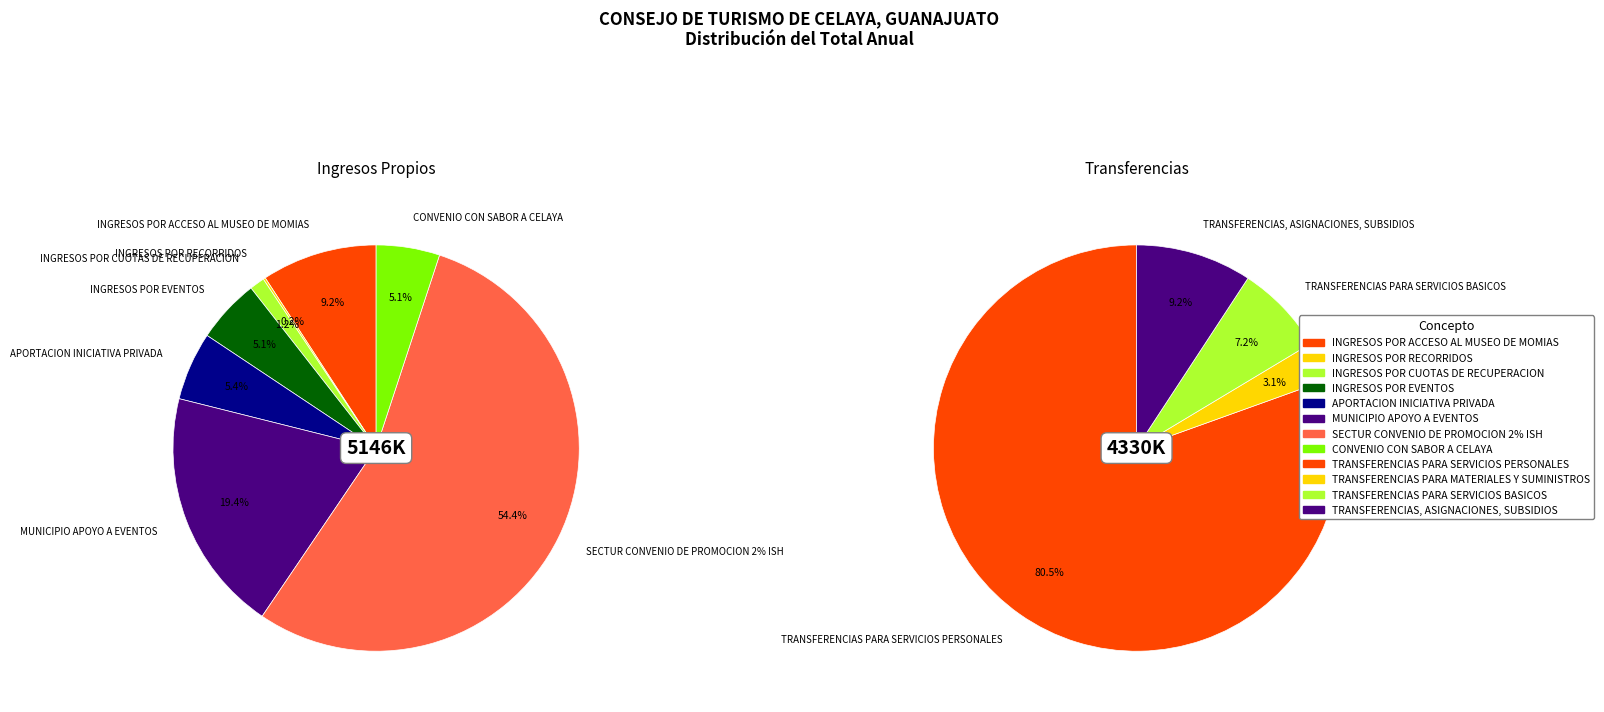

Is INGRESOS POR RECORRIDOS the majority of the pie?

No